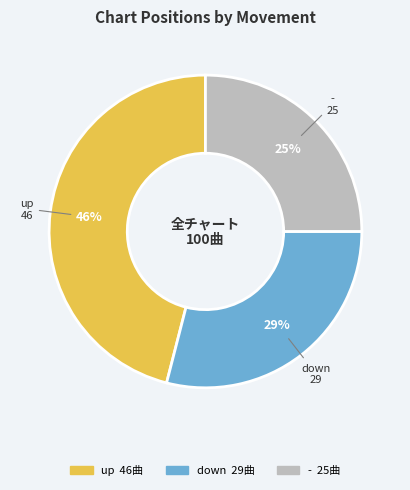

Does up represent more than half of the total?

No